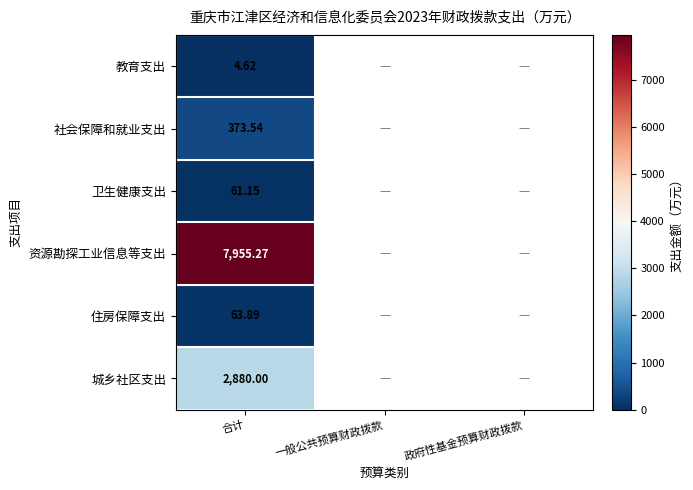

List the labels in order of 社会保障和就业支出 value, largest first.

合计, 一般公共预算财政拨款, 政府性基金预算财政拨款